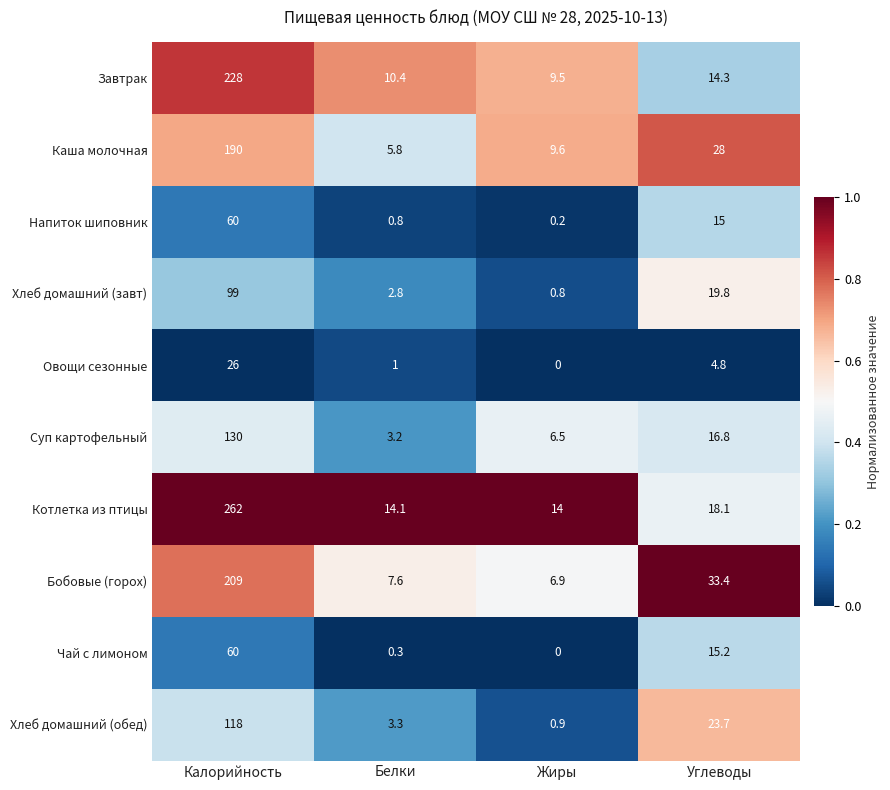

Is the value of Овощи сезонные at Калорийность greater than the value of Хлеб домашний (обед) at Белки?

Yes